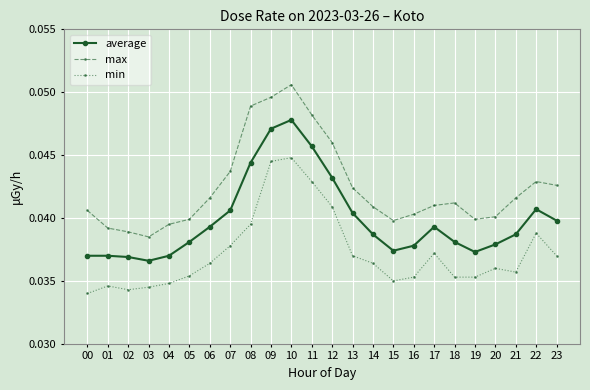

Is it true that max equals 0.1 at 15?

False